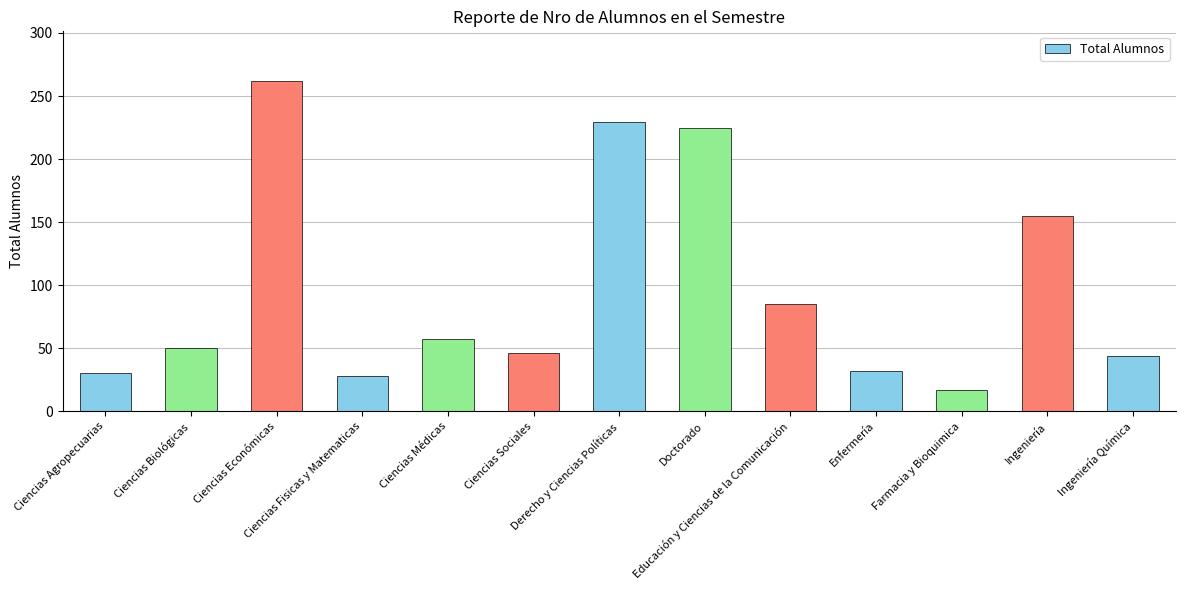

What is the difference between the second highest and second lowest values?

201